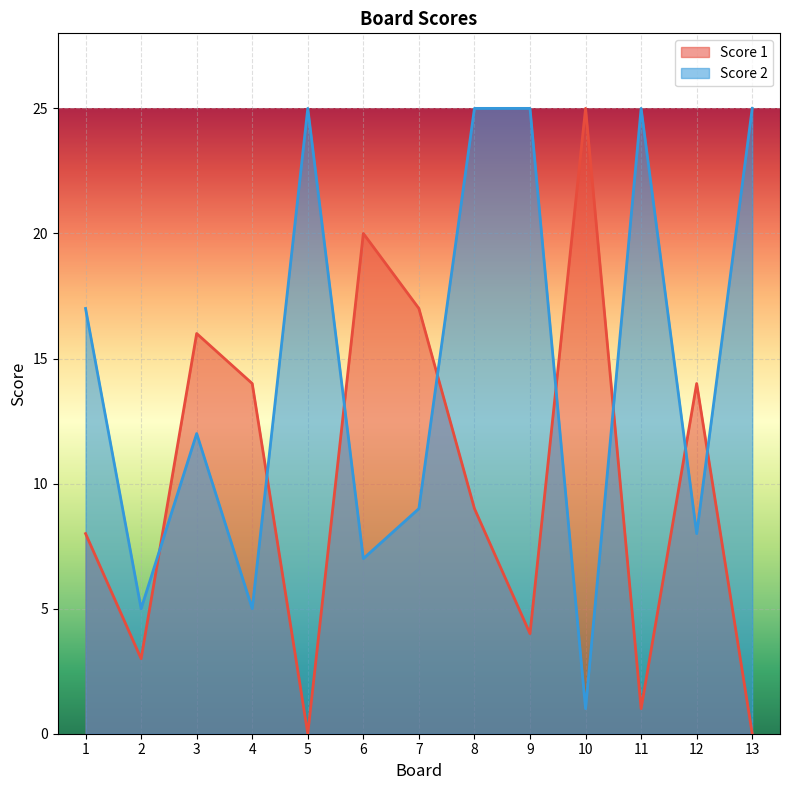

Where is Score 1 nearest to the value 12?

4